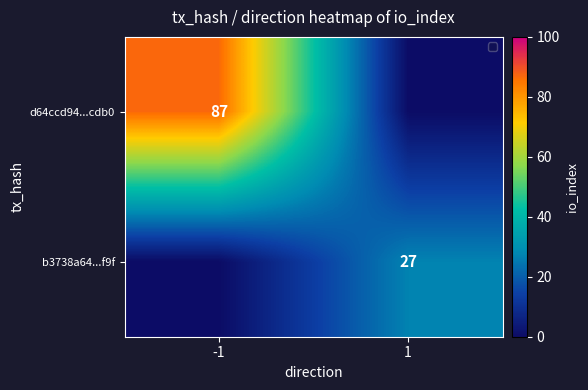

The d64ccd94...cdb0 series shows 131 at -1. True or false?

False